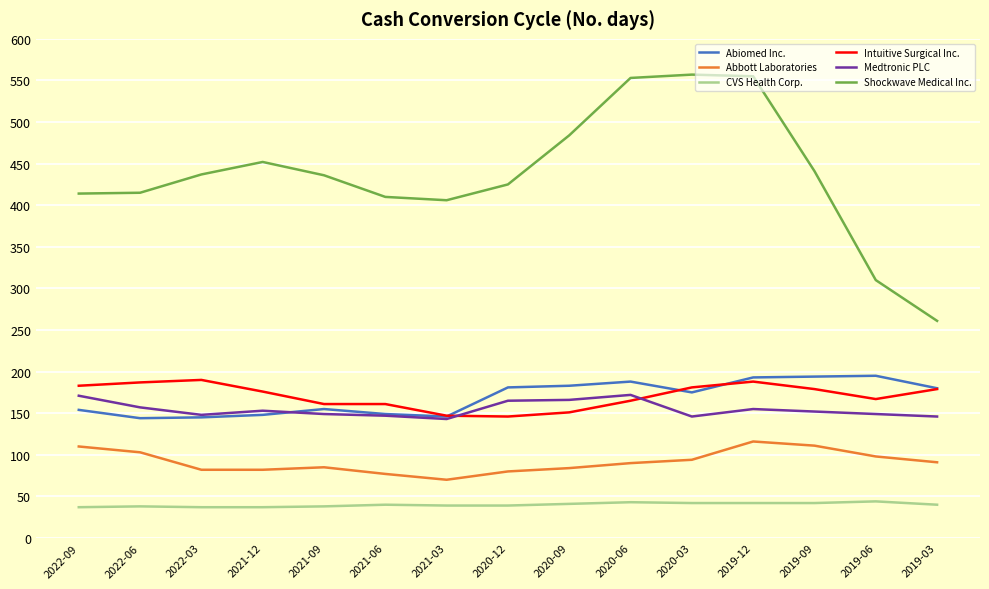

True or false: Intuitive Surgical Inc. has more than 1 interior local peaks.

True